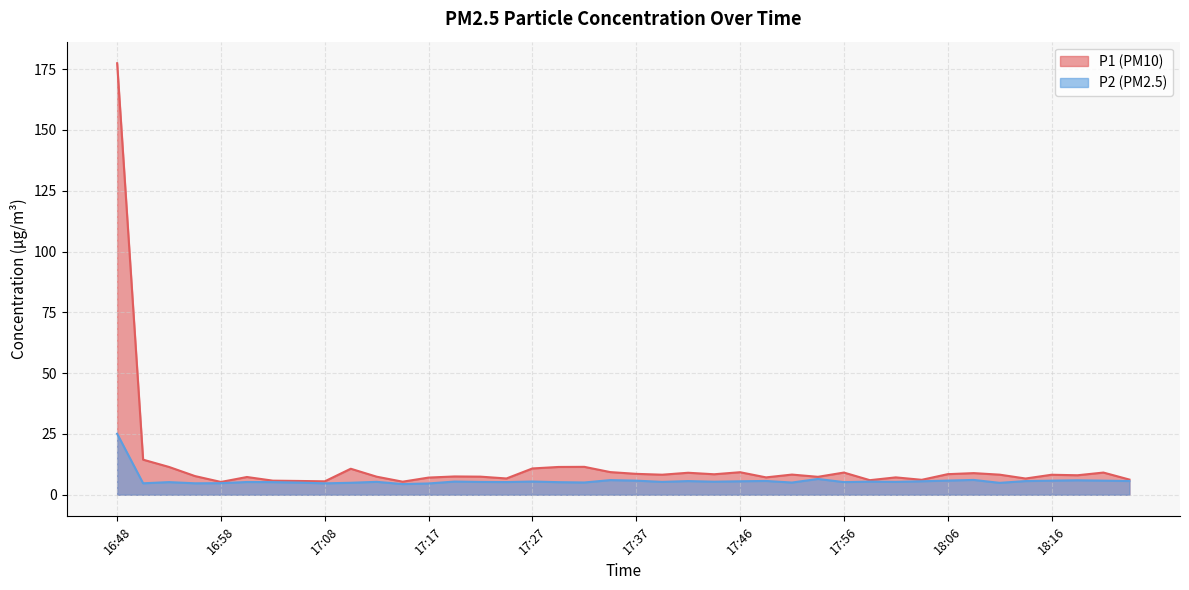

What value does the P1 series have at 18:08?

8.9